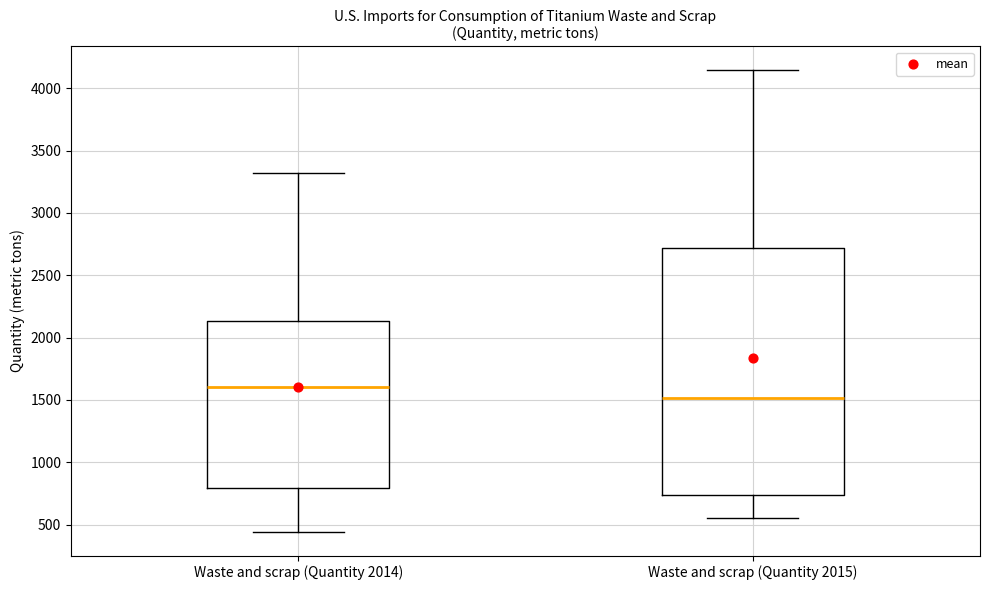

Comparing the boxes themselves (not the whiskers), which one is the tallest?

Waste and scrap (Quantity 2015)